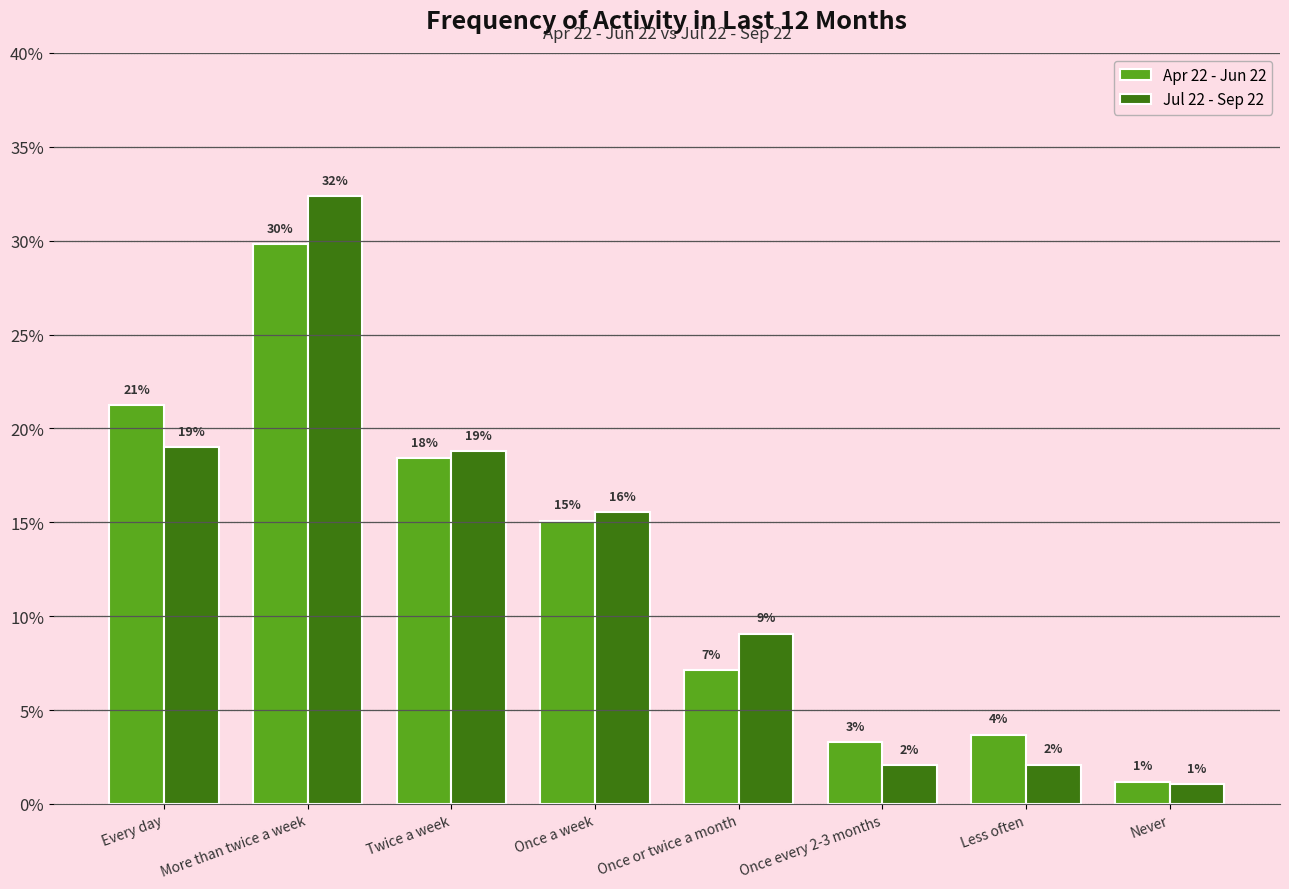

Reading left to right, transcribe all the data shown in this chart.

Apr 22 - Jun 22: 0.2	0.3	0.2	0.2	0.1	0.0	0.0	0.0
Jul 22 - Sep 22: 0.2	0.3	0.2	0.2	0.1	0.0	0.0	0.0